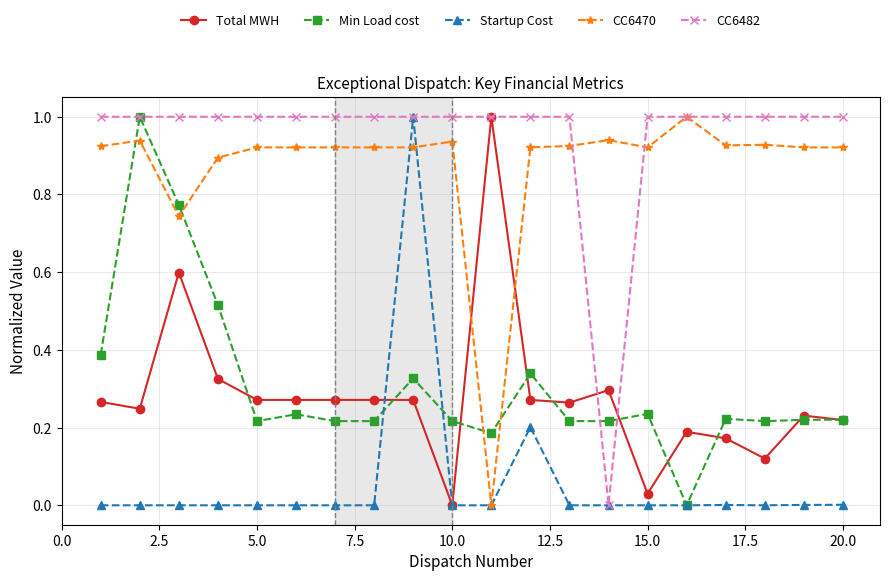

Which series has the largest total across all categories?

CC6482